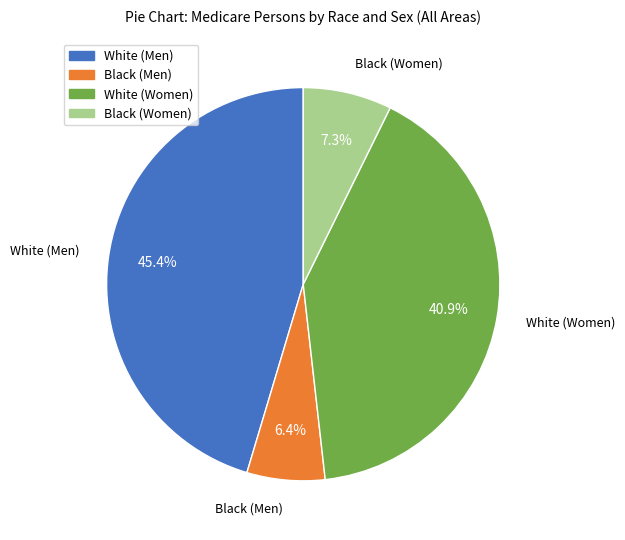

Does any single category account for the majority?

No